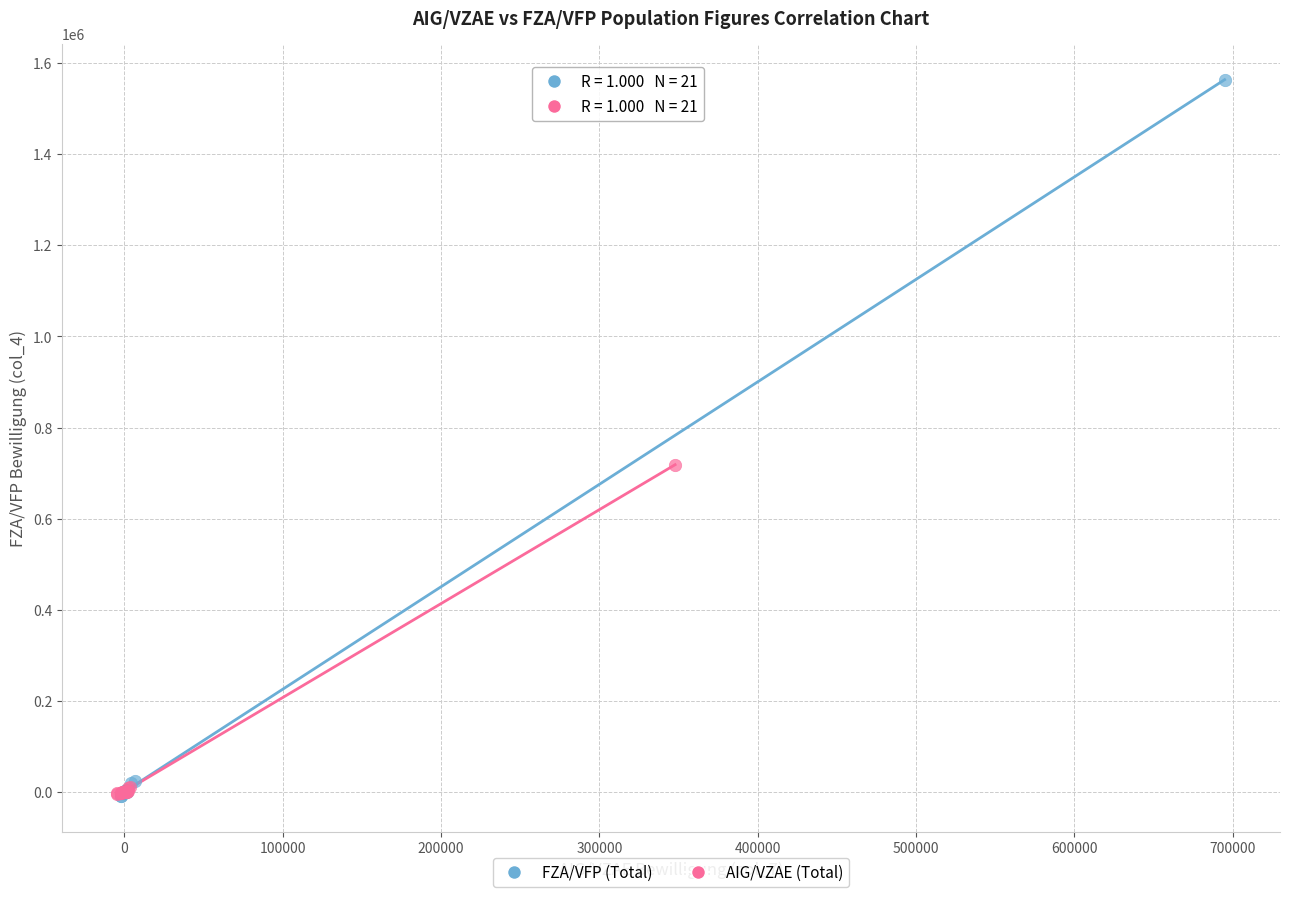

Which series reaches the maximum Y coordinate?

FZA/VFP (Total)